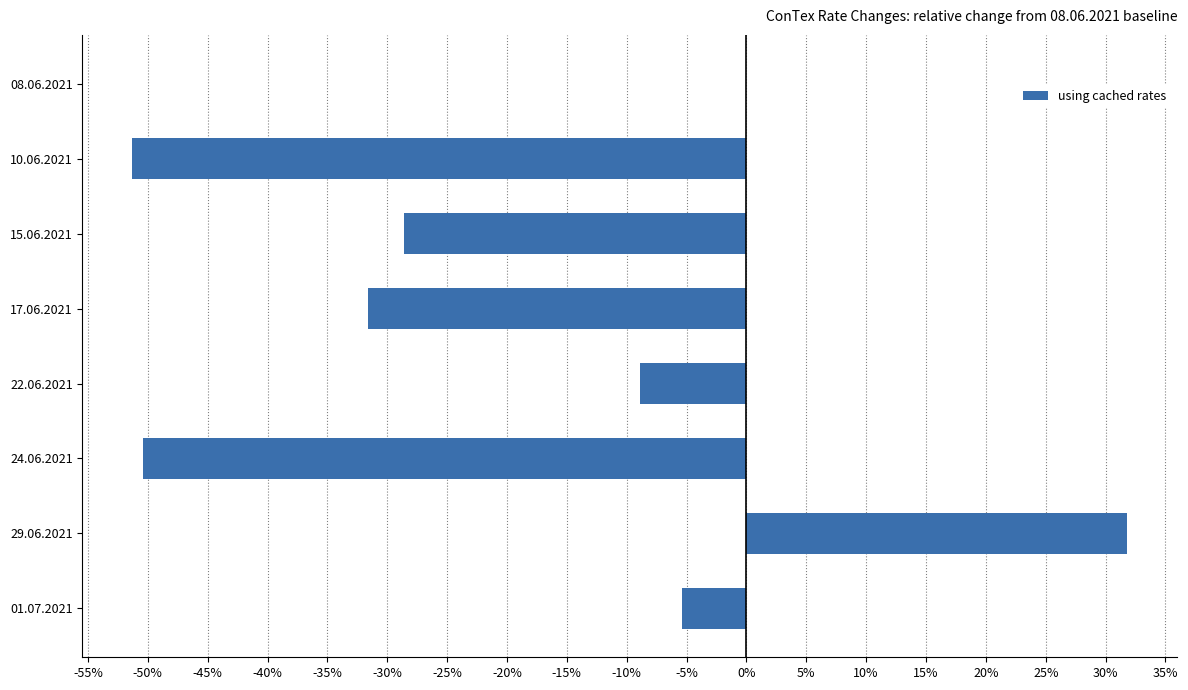

Count the number of data series in this chart.

1